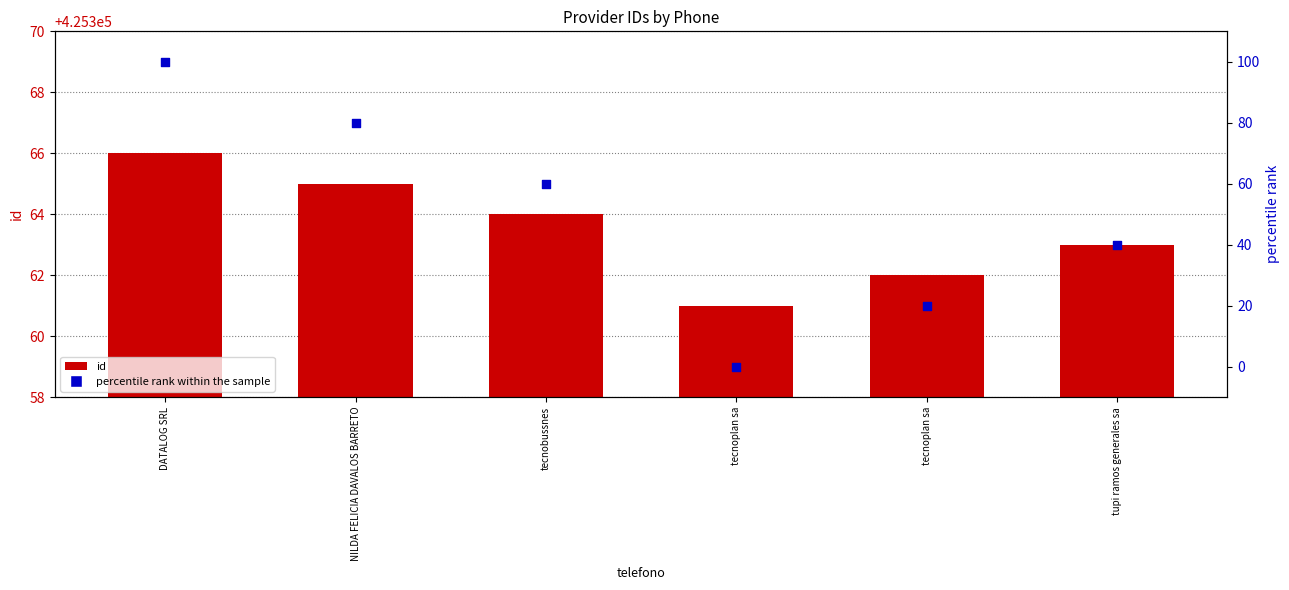

What are all the series names shown in the legend?

id, percentile rank within the sample